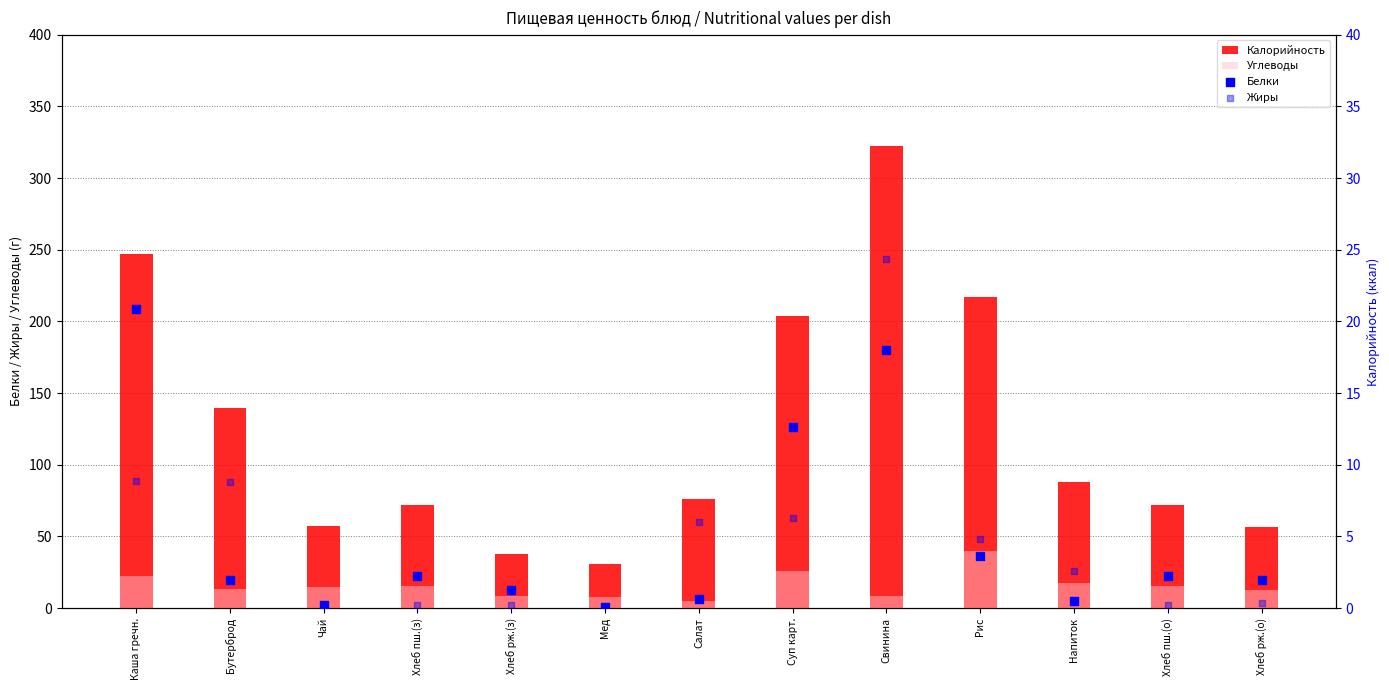

At which category is the sum across all series the highest?

Свинина